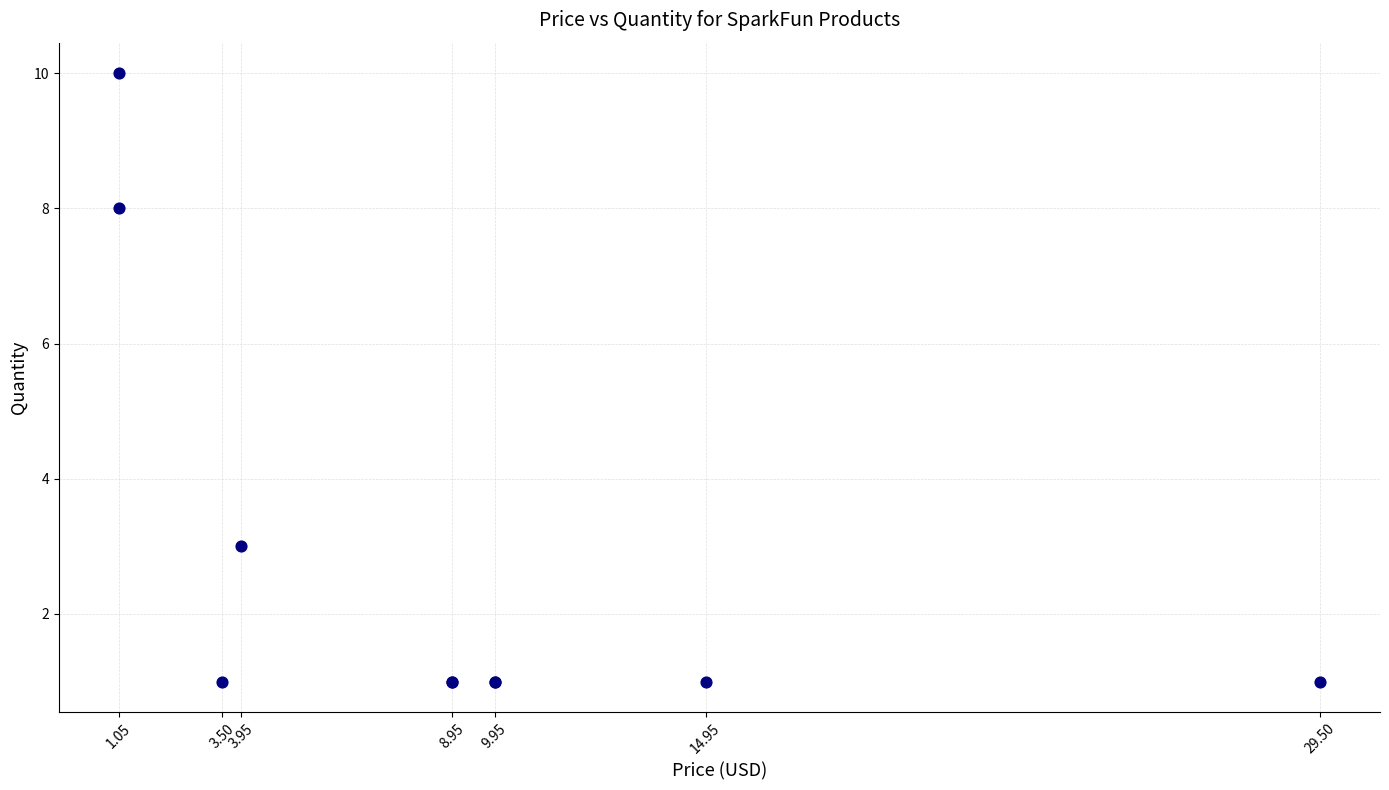

What Y value in the scatter plot is closest to 5?

3